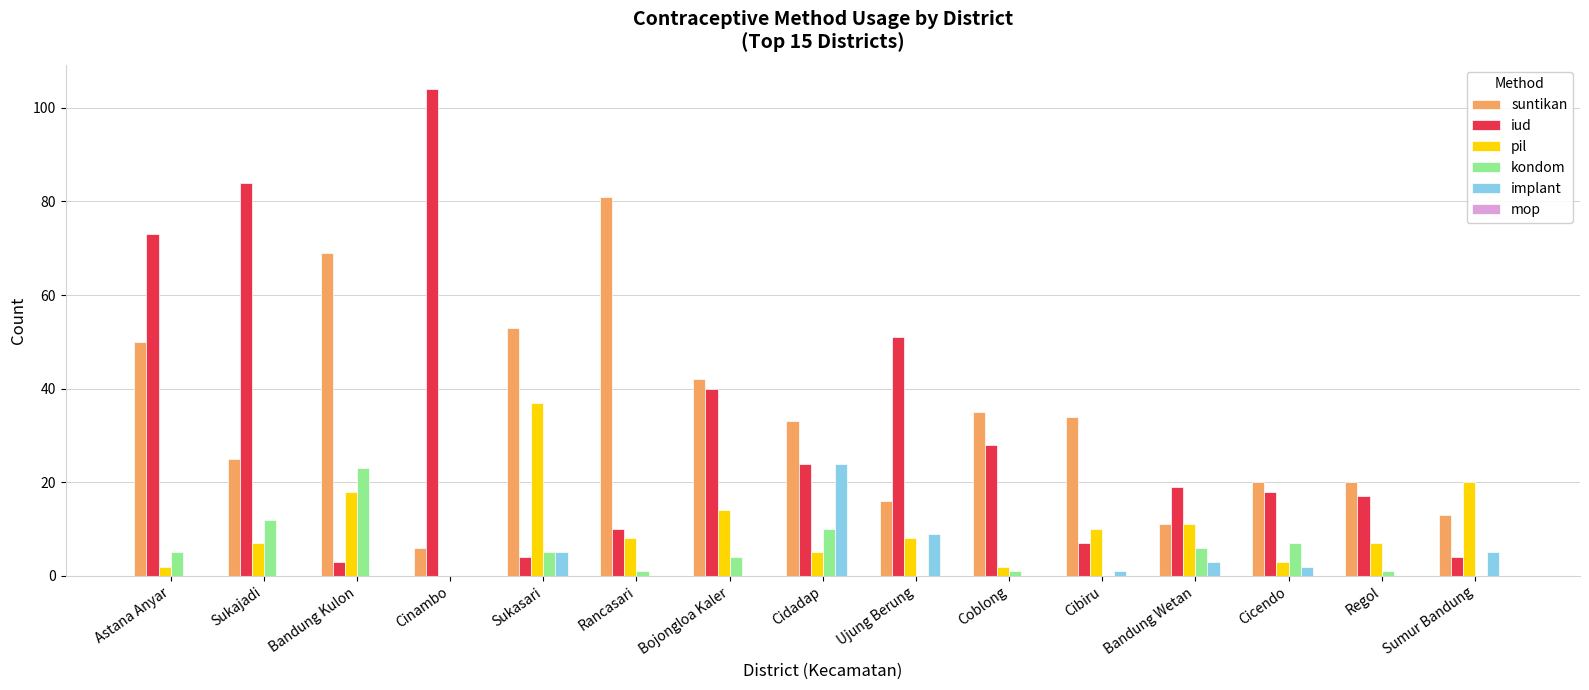

What is the total value across all series at Cidadap?

96